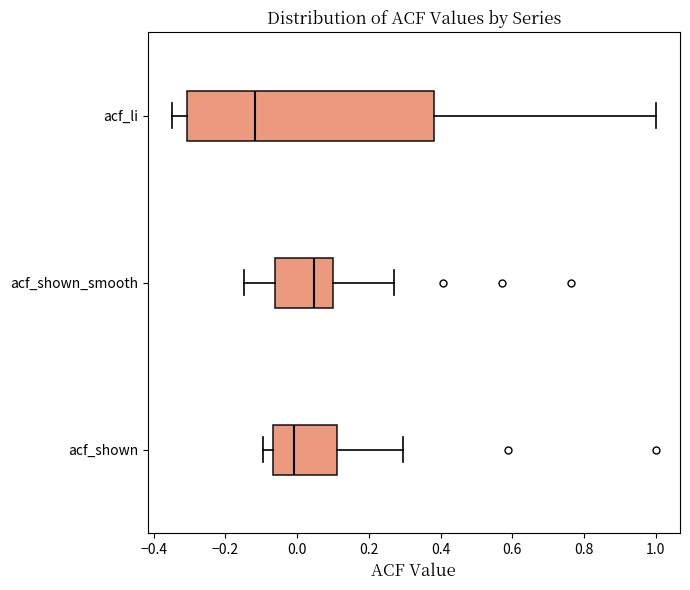

Which box's median line is the furthest to the left?

acf_li